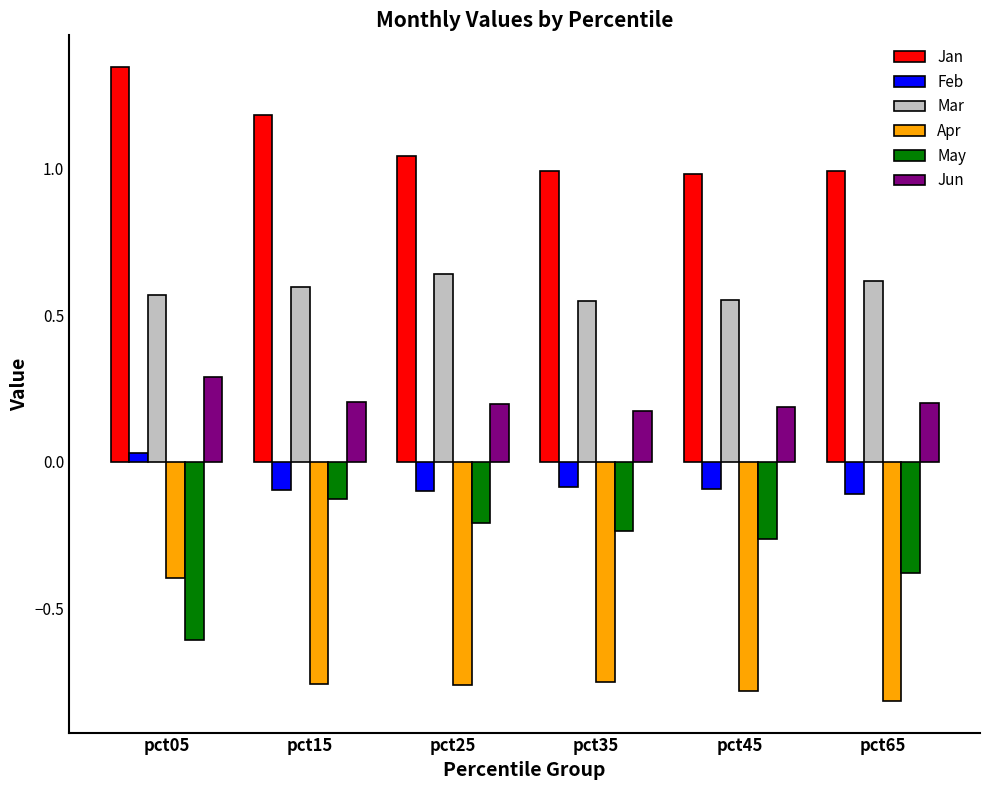

What are all the series names shown in the legend?

Jan, Feb, Mar, Apr, May, Jun